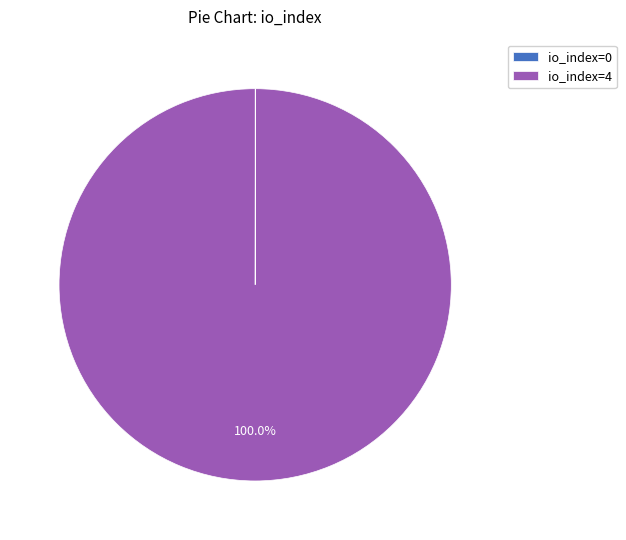

Which category has the biggest portion of the pie?

io_index=4